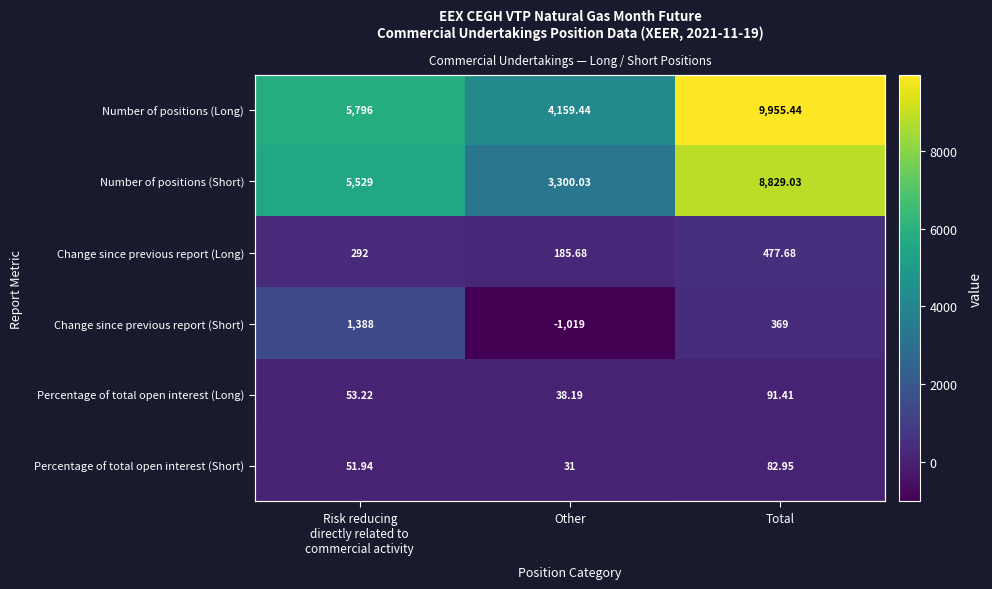

What value does the Number of positions (Short) series have at Other?

3300.0